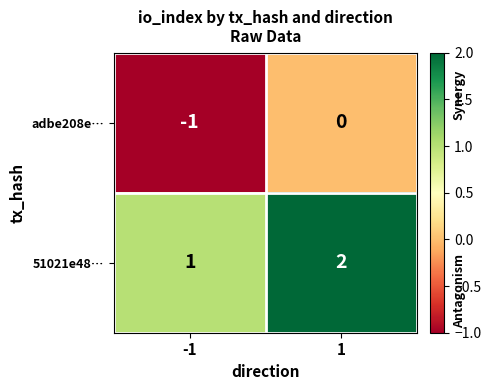

The adbe208e… series shows 0 at 1. True or false?

True